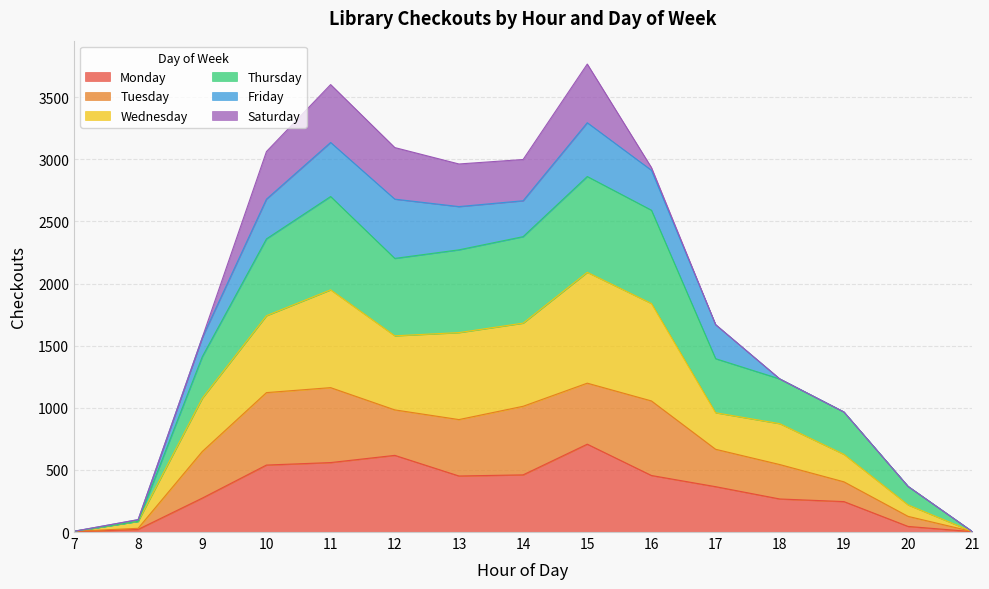

Where is Thursday nearest to the value 1432?

9